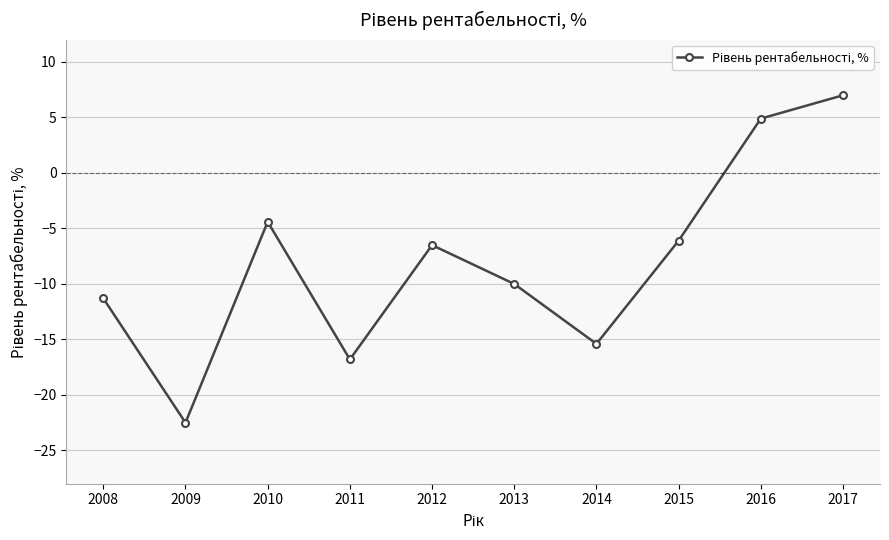

Count the number of data series in this chart.

1